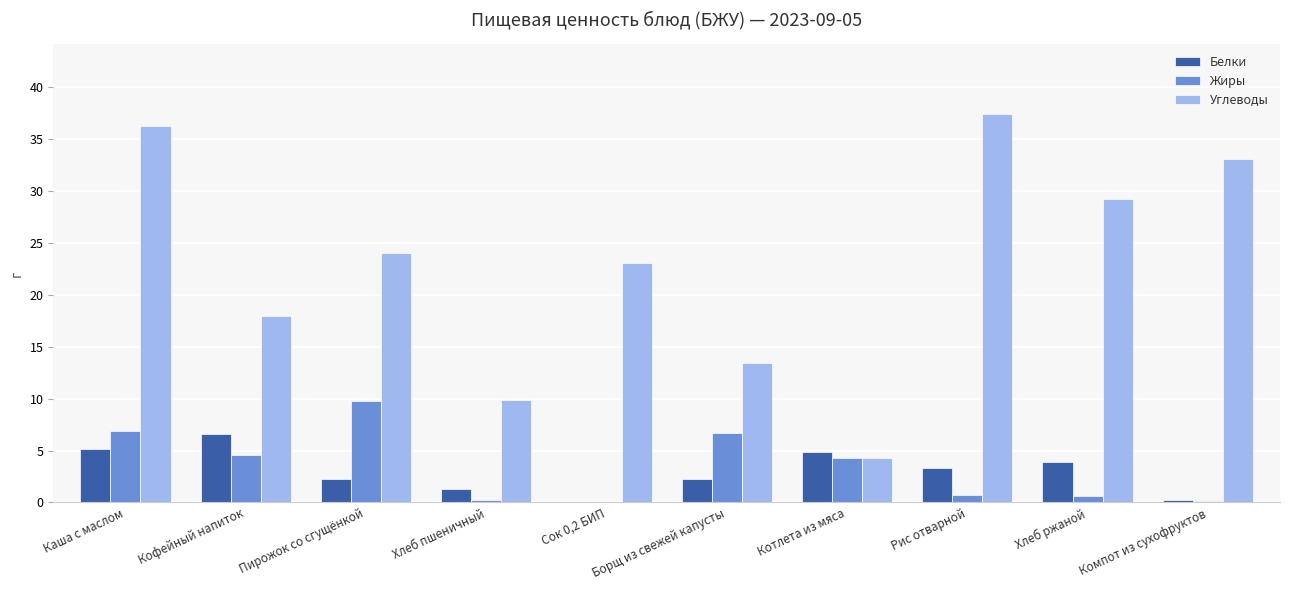

What is the sum of the Углеводы values at Борщ из свежей капусты and Пирожок со сгущёнкой?

37.4